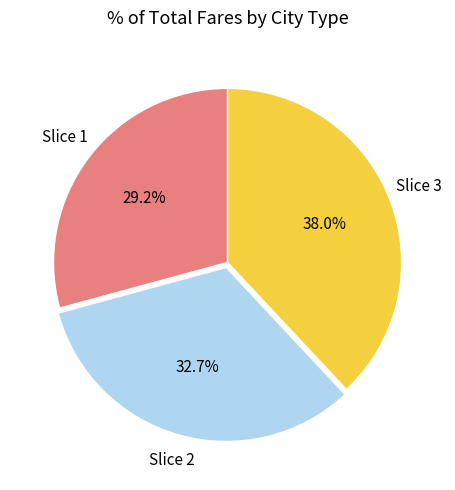

Is there any slice that represents more than half of the pie?

No